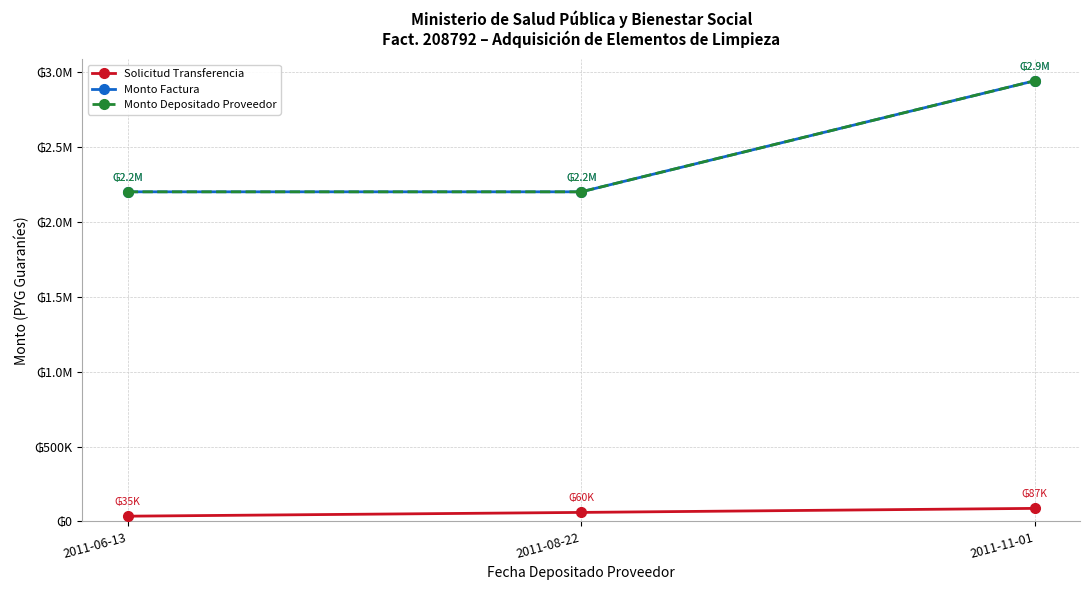

What is the difference between the Monto Factura values at 2011-11-01 and 2011-06-13?

742075